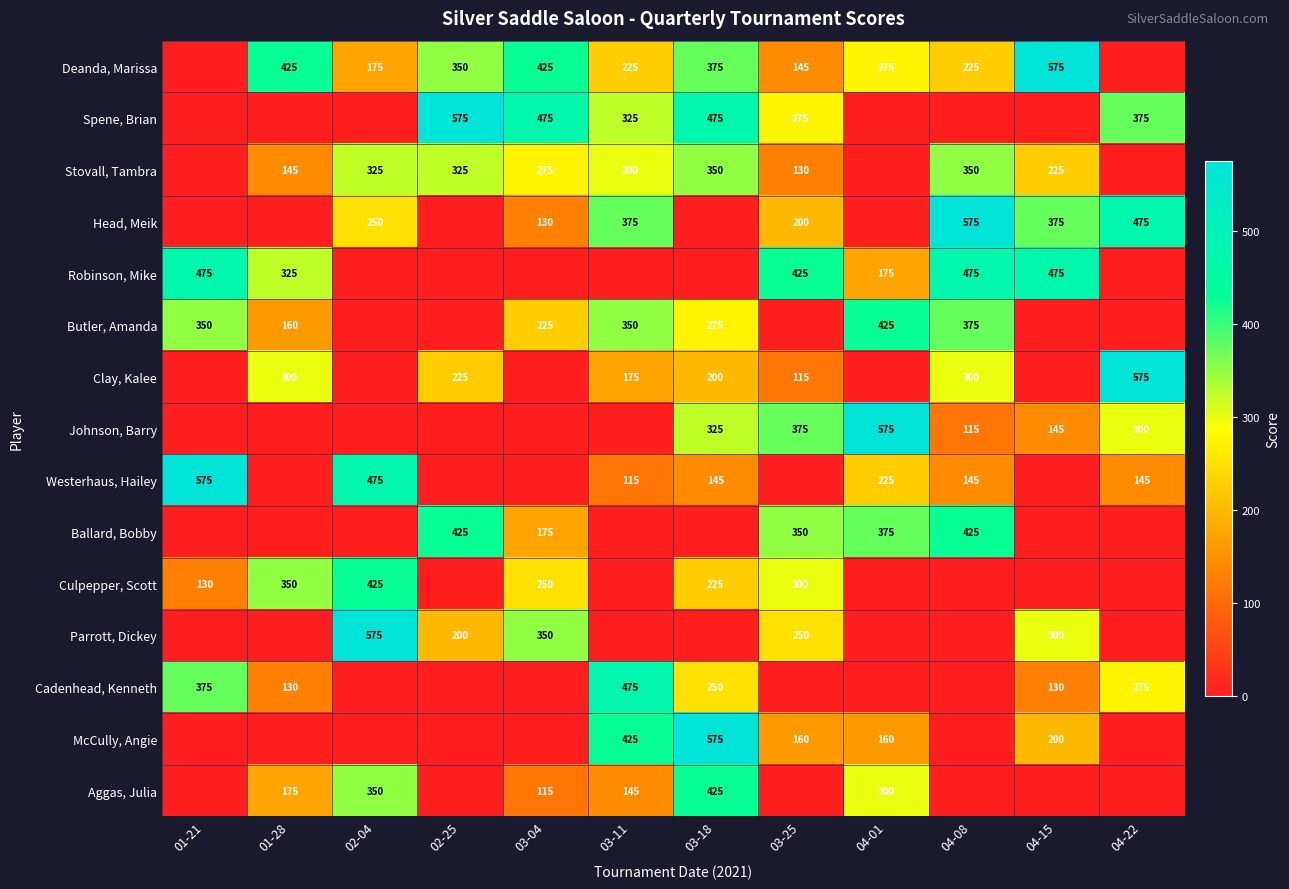

What is the total value across all series at 01-28?

2010